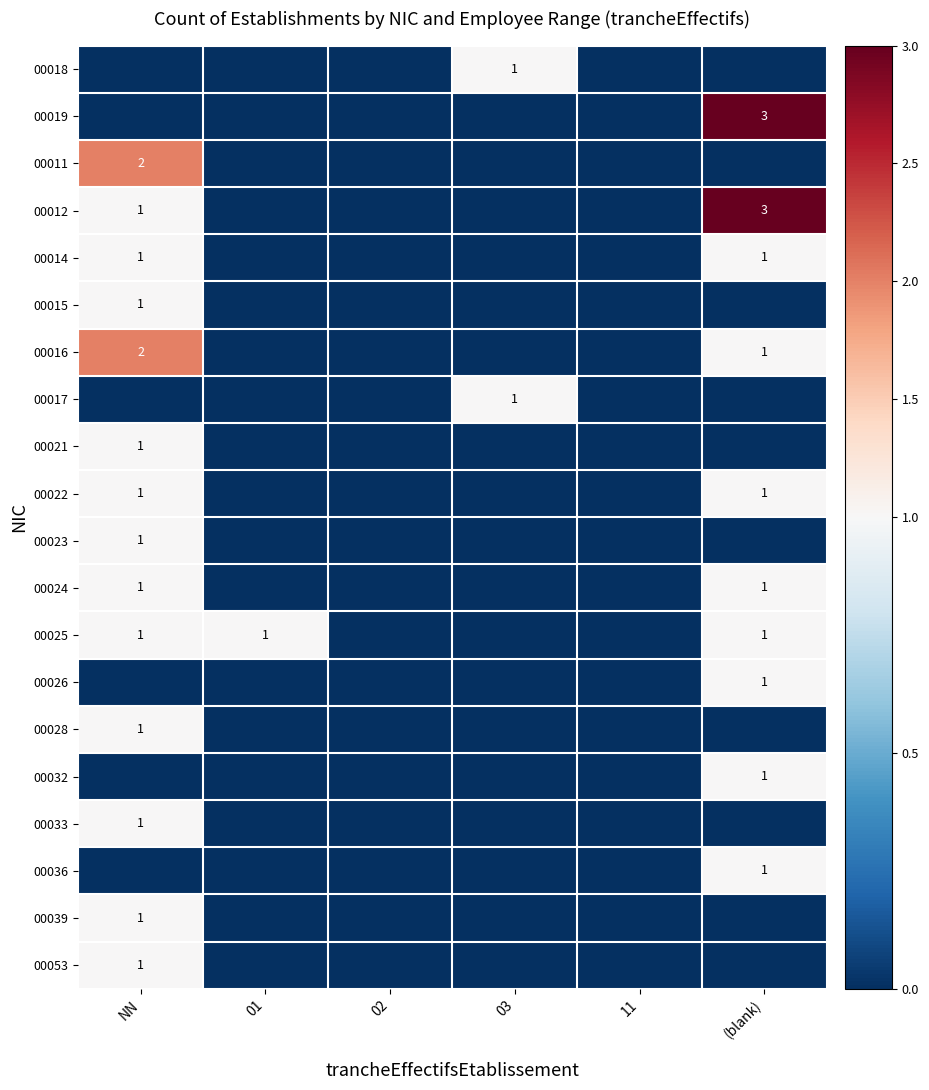

How many data points in 00022 are above 0?

2